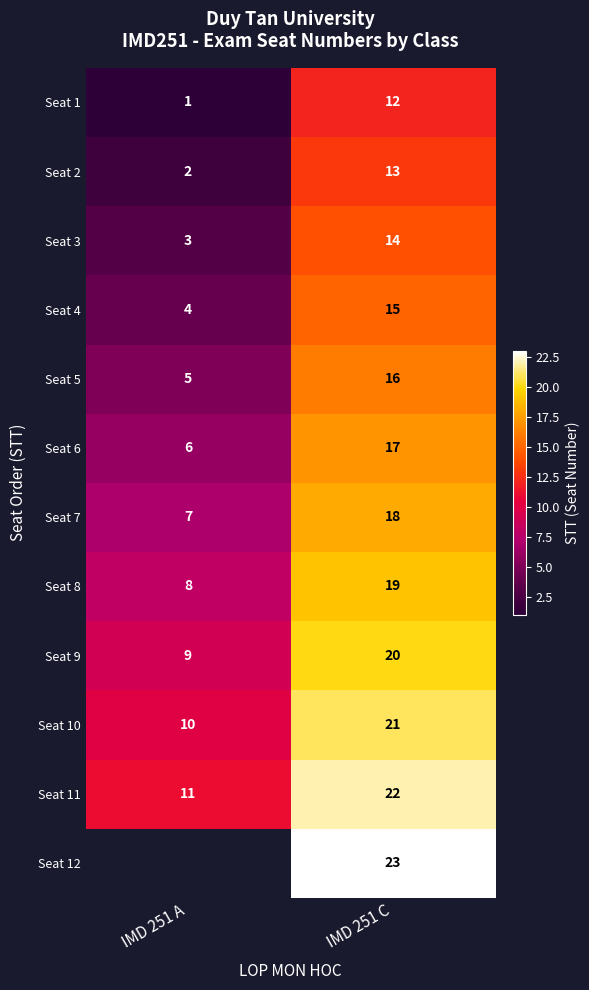

What is the minimum value shown in the chart?

1.0